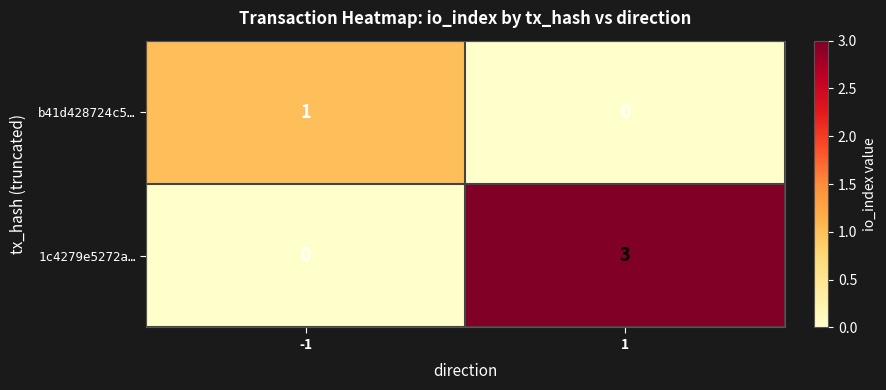

Which series has the widest spread of values?

1c4279e5272a…